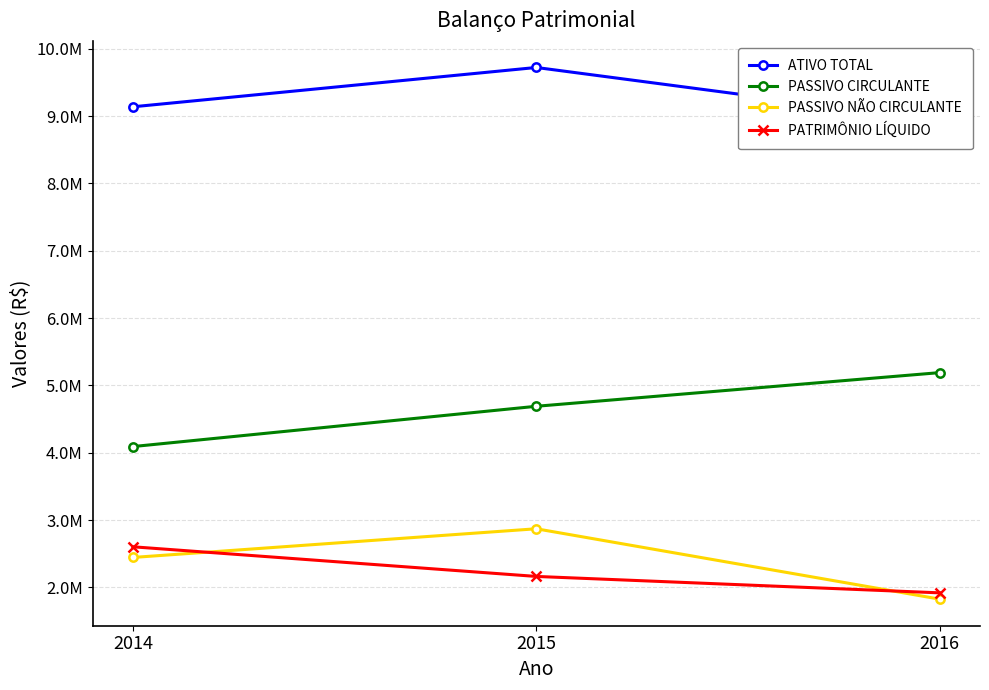

Is it true that ATIVO TOTAL equals 8932962 at 2016?

True